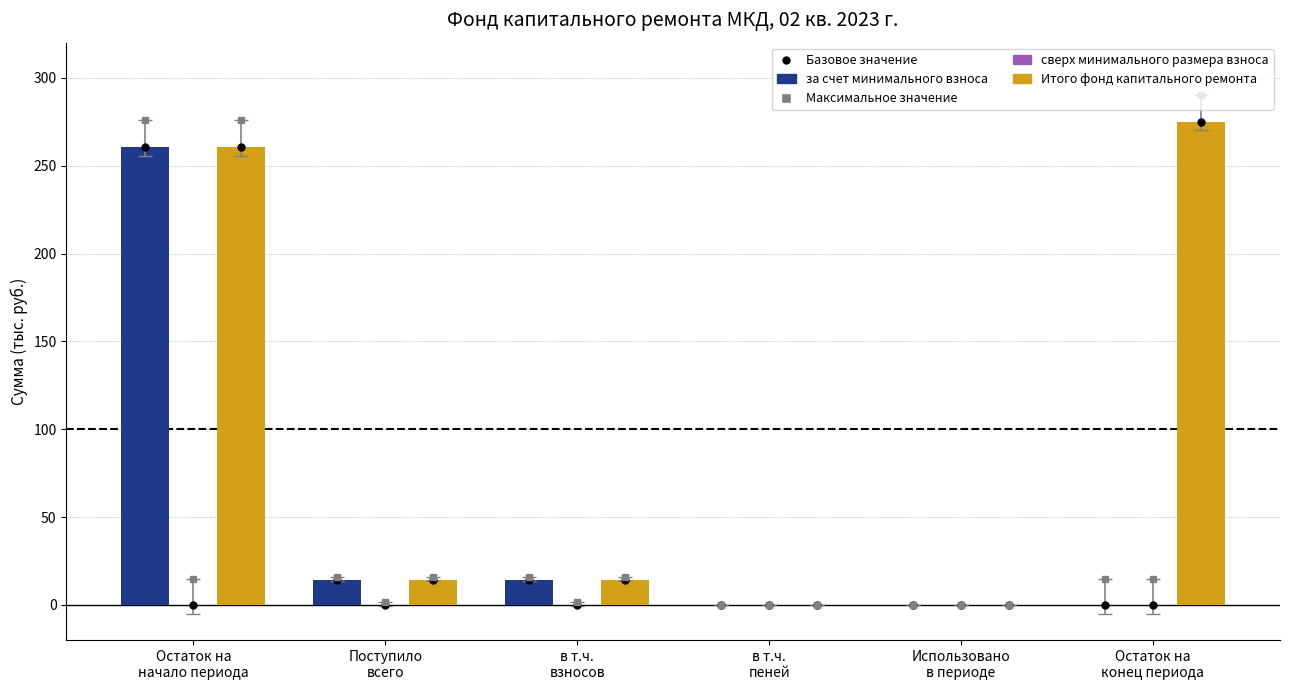

Which series has the largest total across all categories?

Итого фонд капитального ремонта